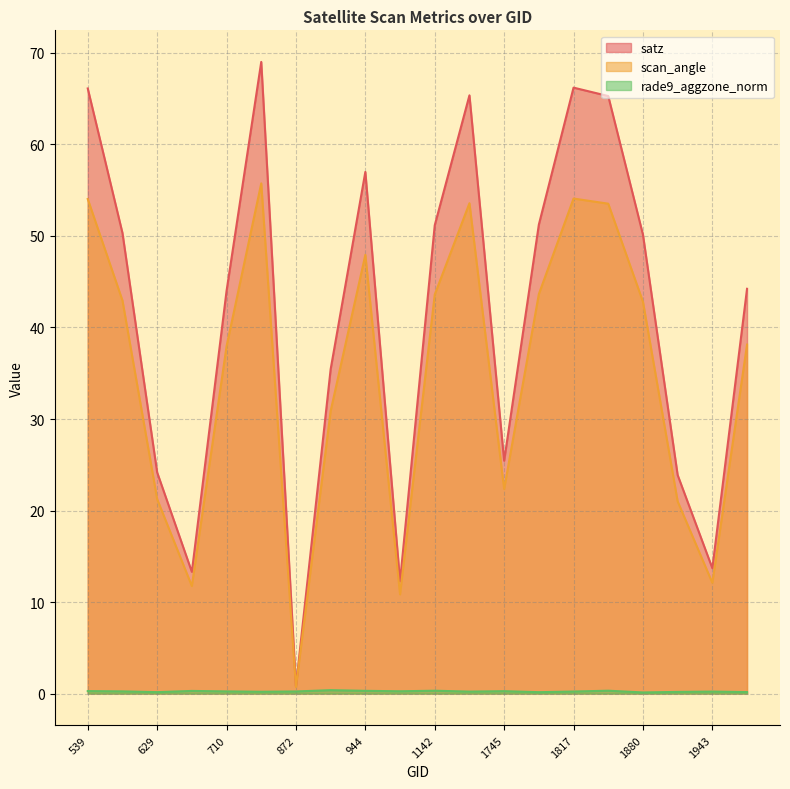

Is it true that scan_angle equals 12.1 at 1943?

True